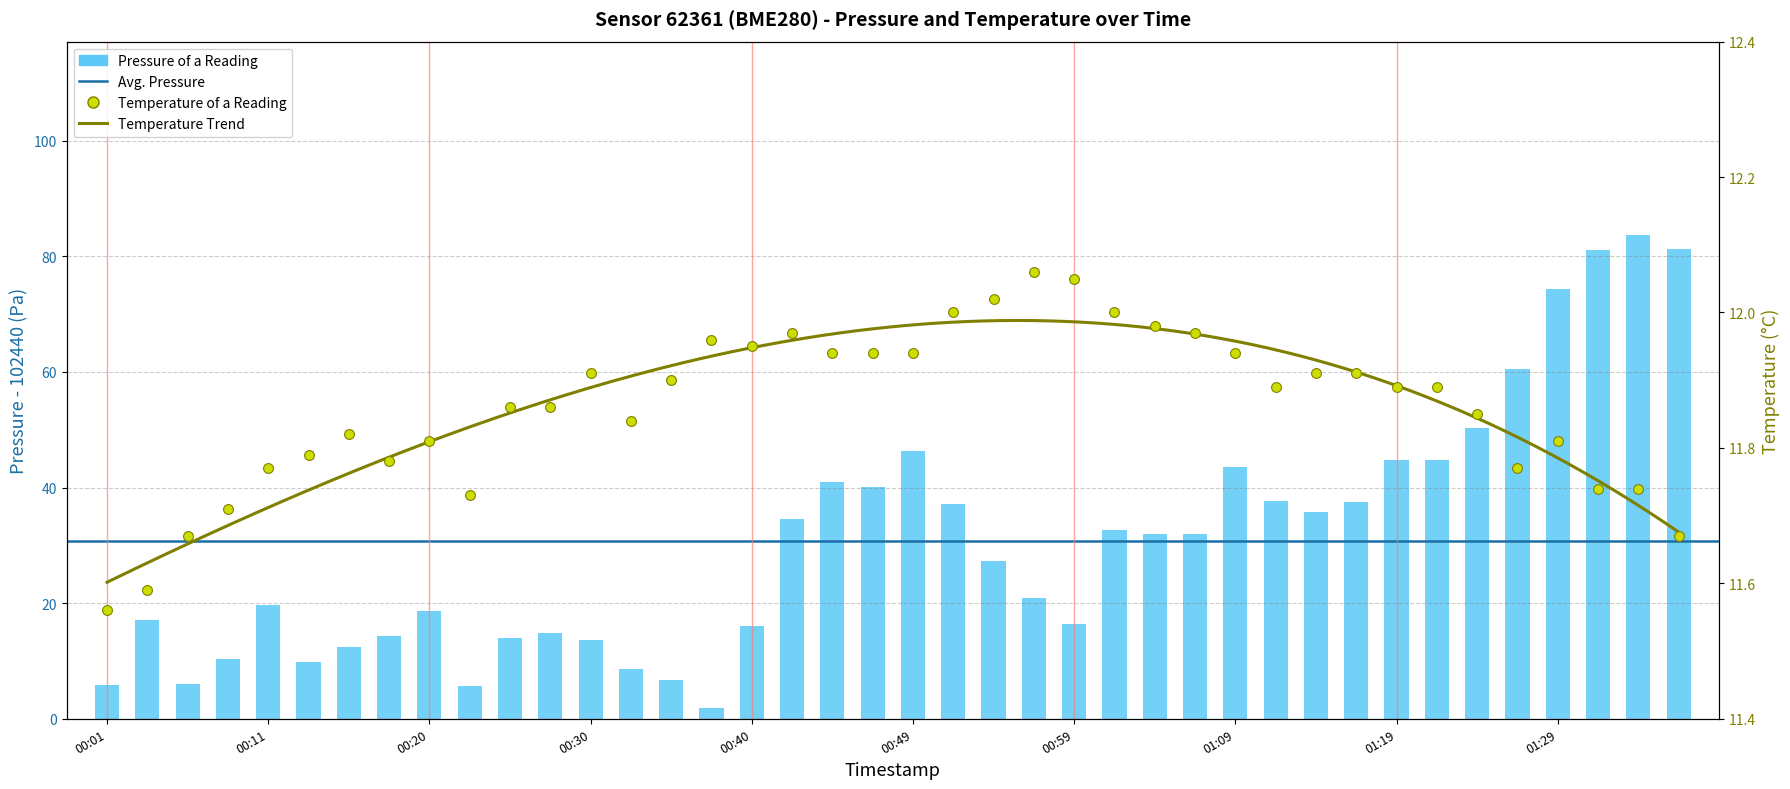

Is the value of pressure at 00:01 greater than the value of temperature at 00:01?

No